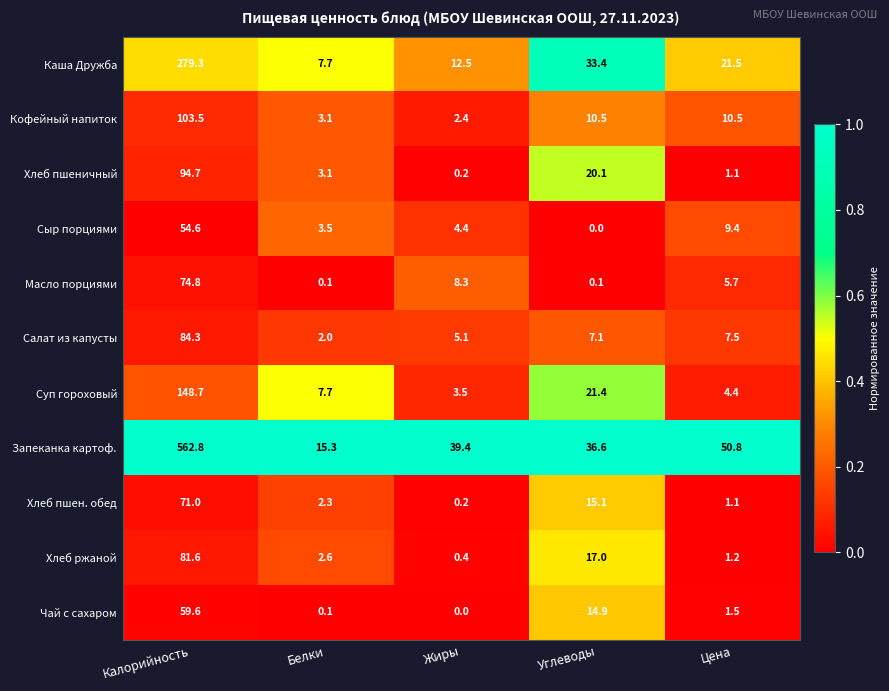

The value of Хлеб пшен. обед at Белки is 2.3. True or false?

True